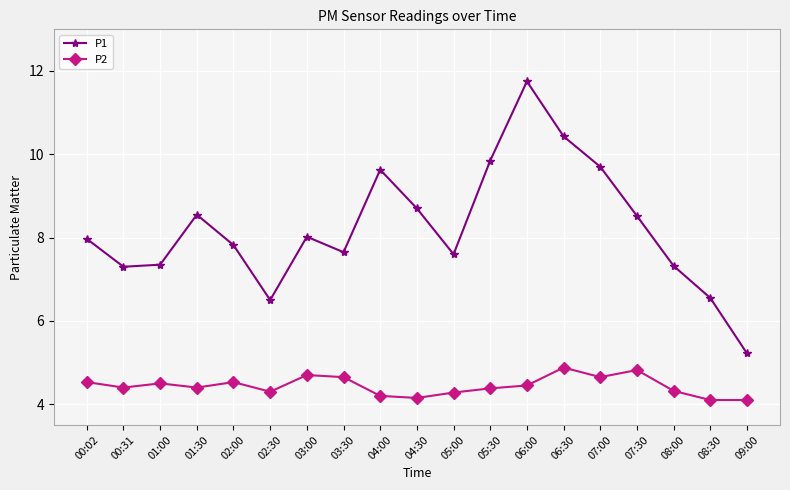

What is the label of the 3rd point from the right?

08:00